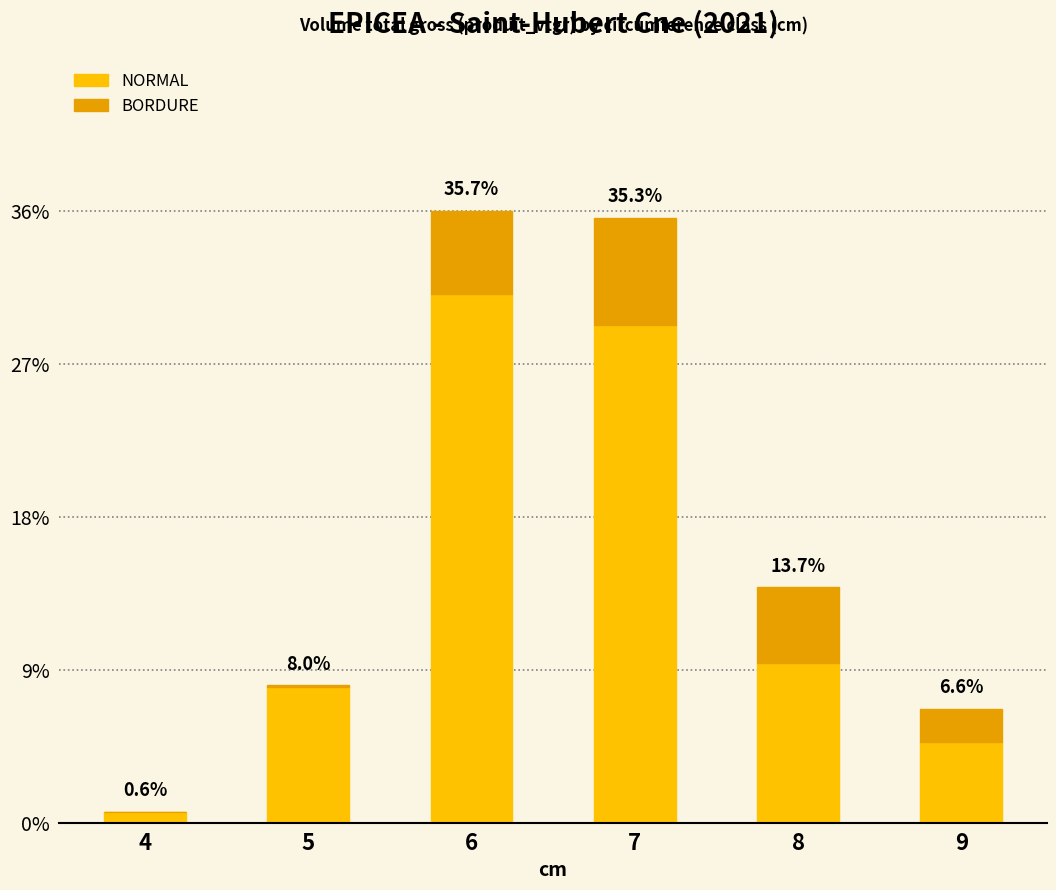

At 9, list the series in order from largest to smallest.

NORMAL, BORDURE